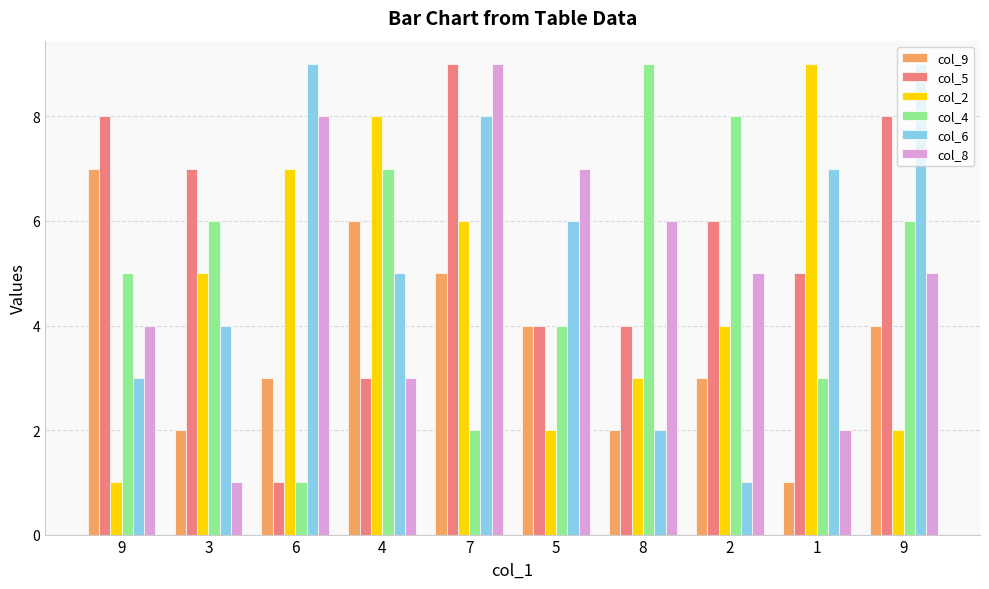

How many categories are shown in the chart?

10